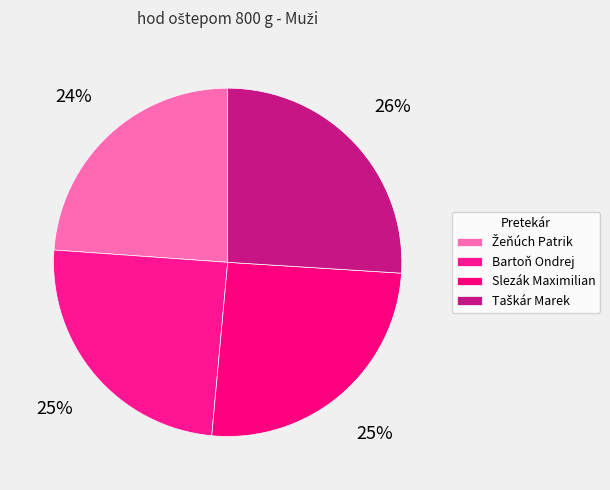

How many segments does this pie chart have?

4